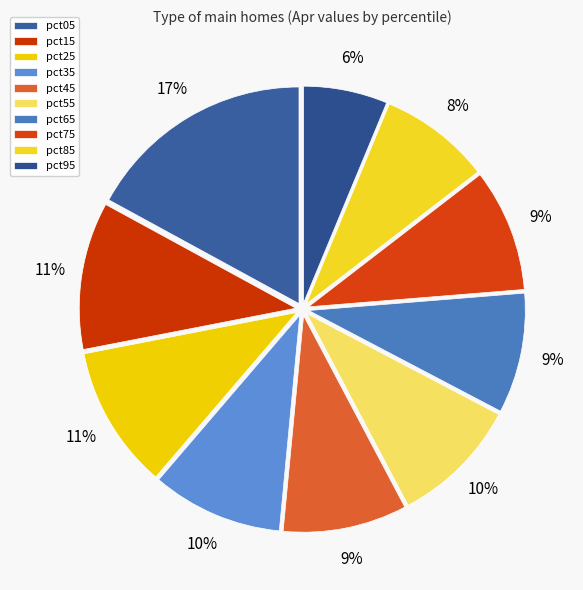

Which category has the biggest portion of the pie?

pct05